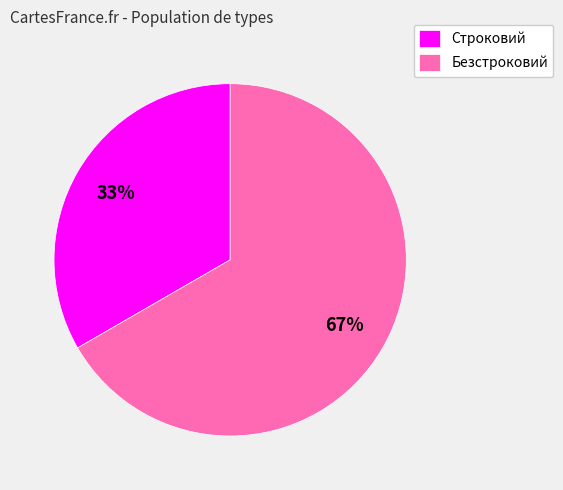

Which category has the smallest portion of the pie?

Строковий